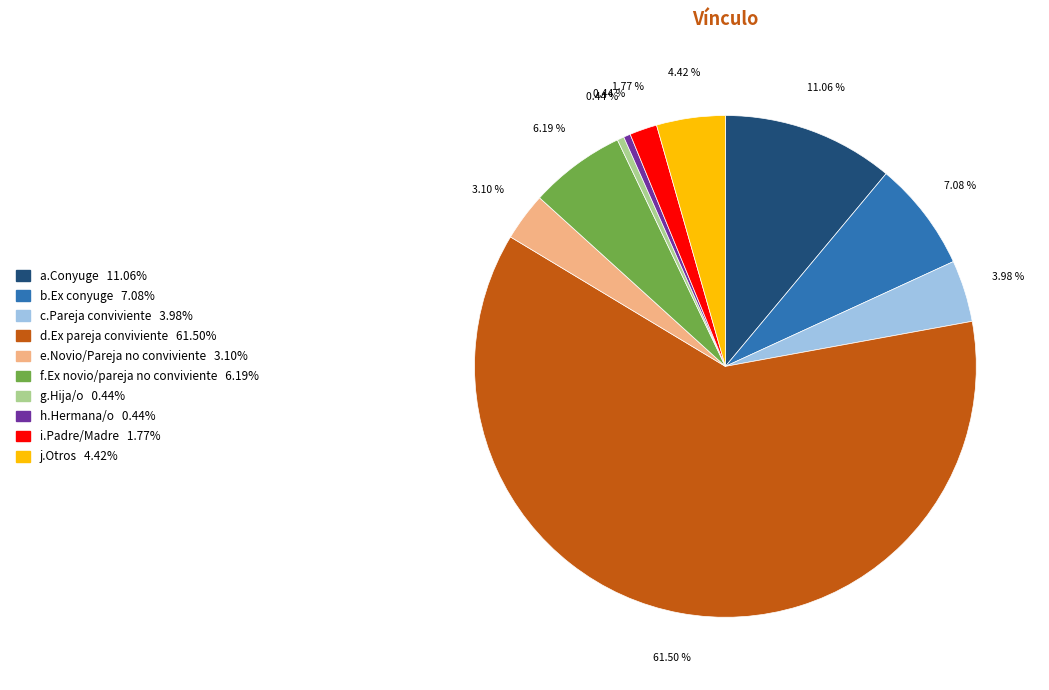

What is the ratio of the value at a.Conyuge to the value at e.Novio/Pareja no conviviente?

3.6